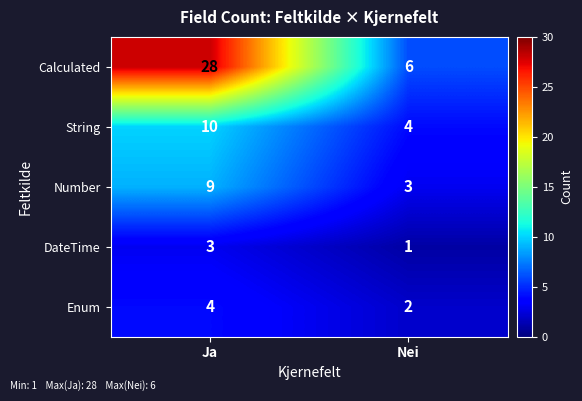

What is the approximate value of DateTime at Ja?

3